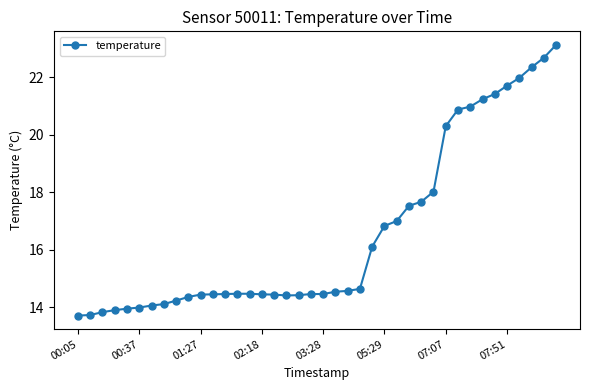

What is the value of the 28th point from the left?

17.5